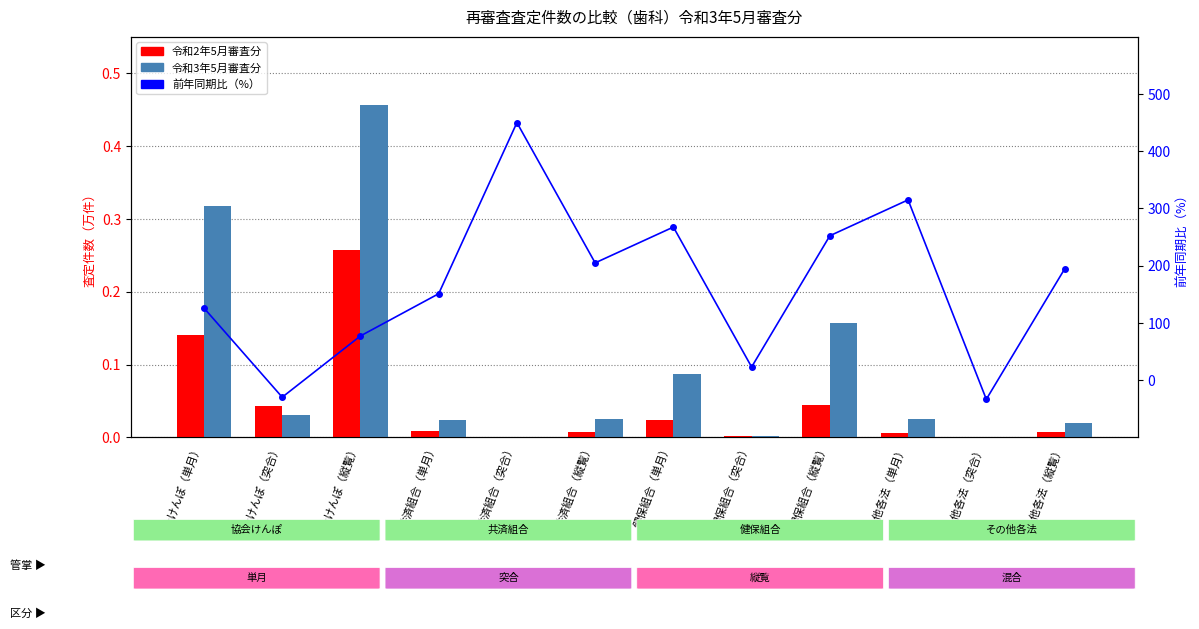

Between 協会けんぽ（単月） and 共済組合（突合）, which is larger?

協会けんぽ（単月）